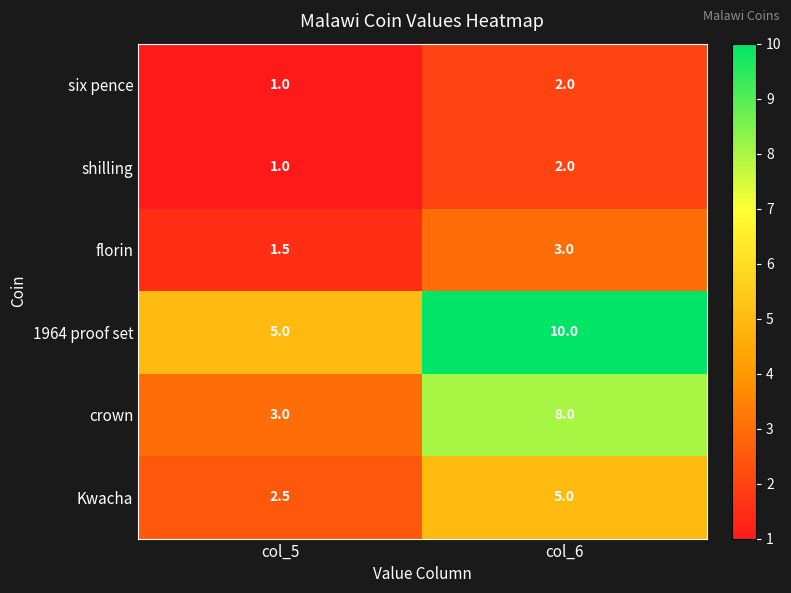

At how many categories does at least one series exceed 8?

1